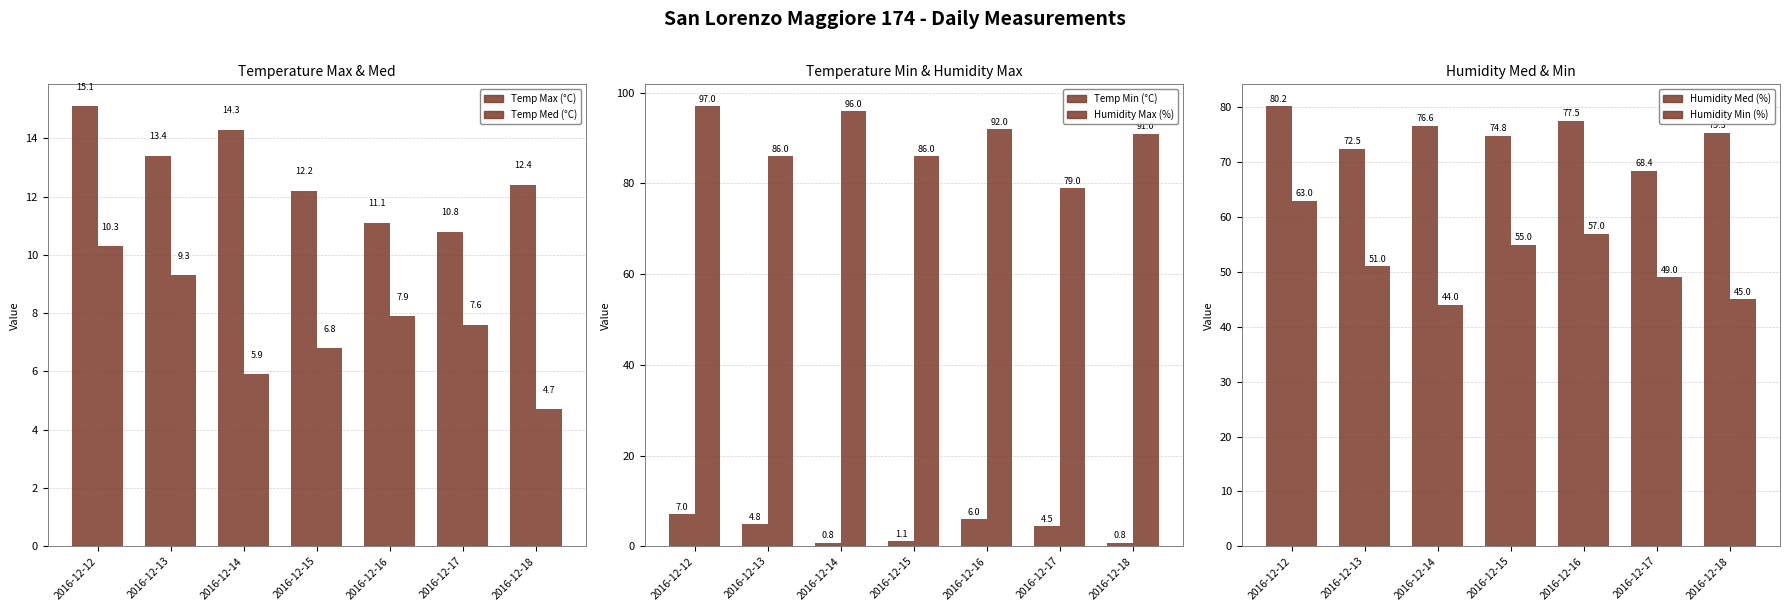

At which label is Temp Max (°C) closest to 12?

2016-12-15